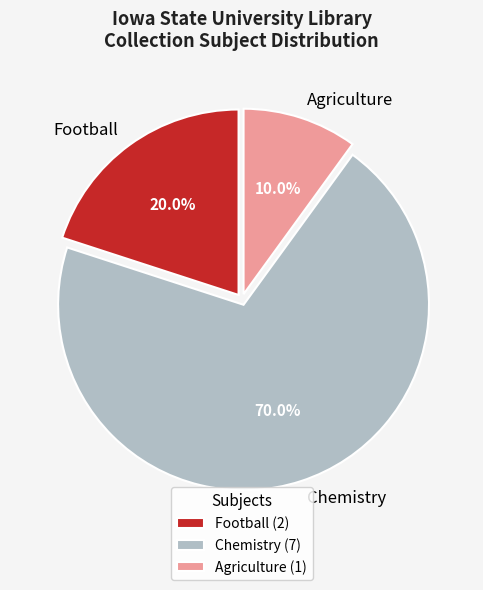

Which has a higher value, Chemistry or Football?

Chemistry